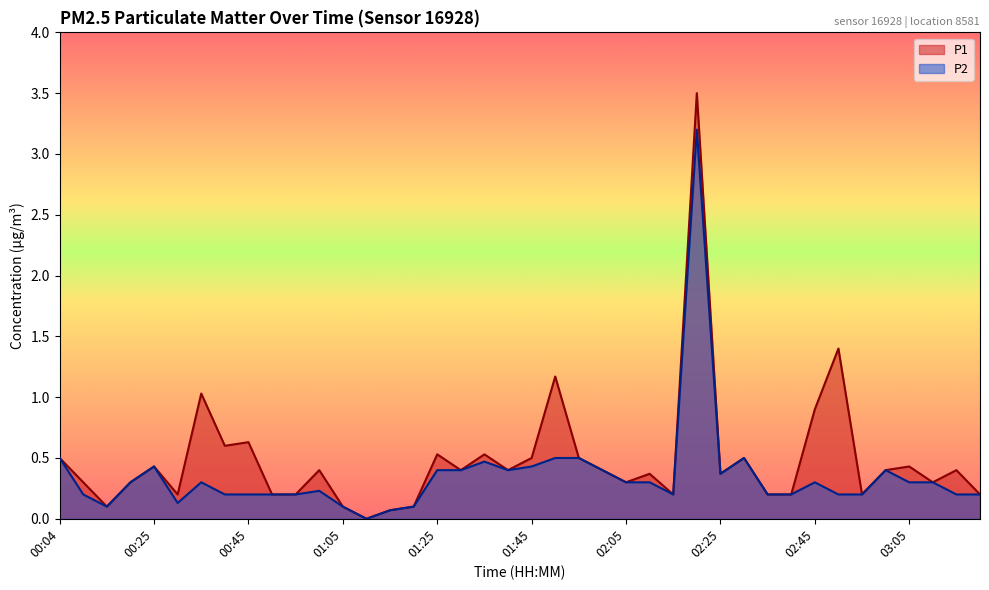

What is the difference between the second highest and minimum values in the P1 series?

1.4